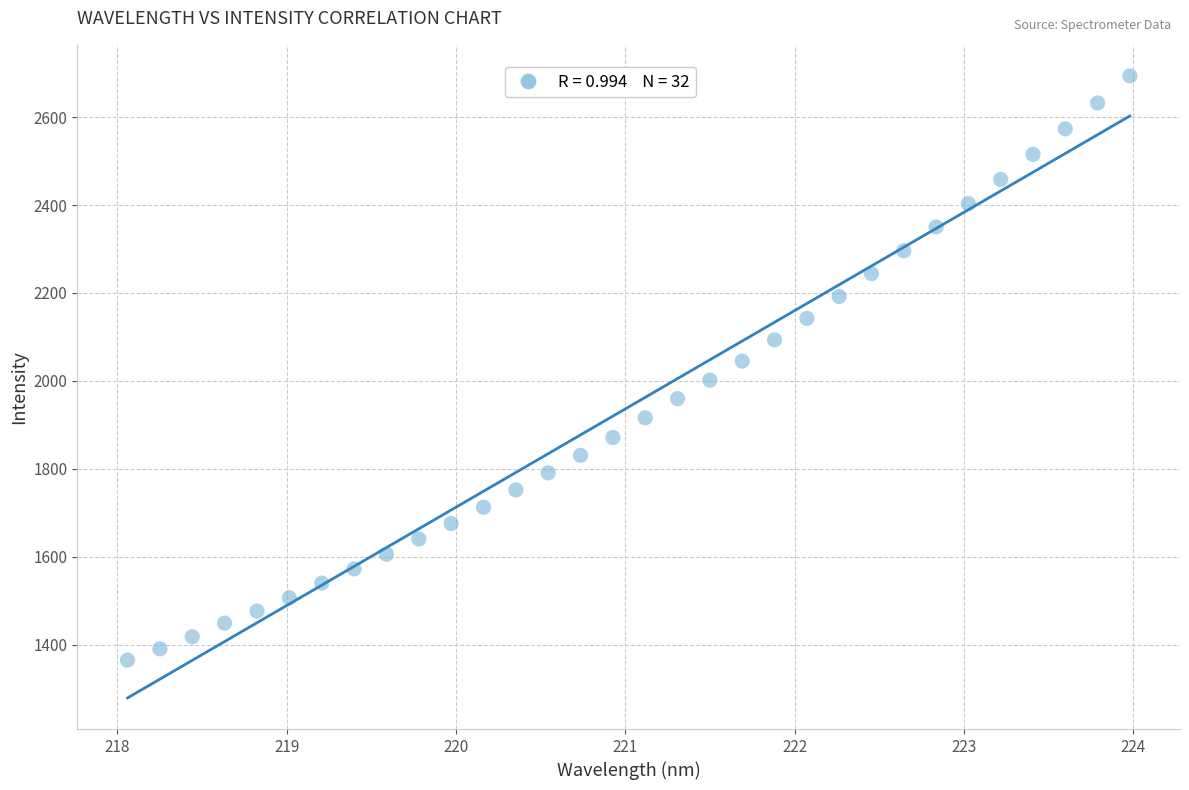

What is the range of X values (max minus min)?

5.9